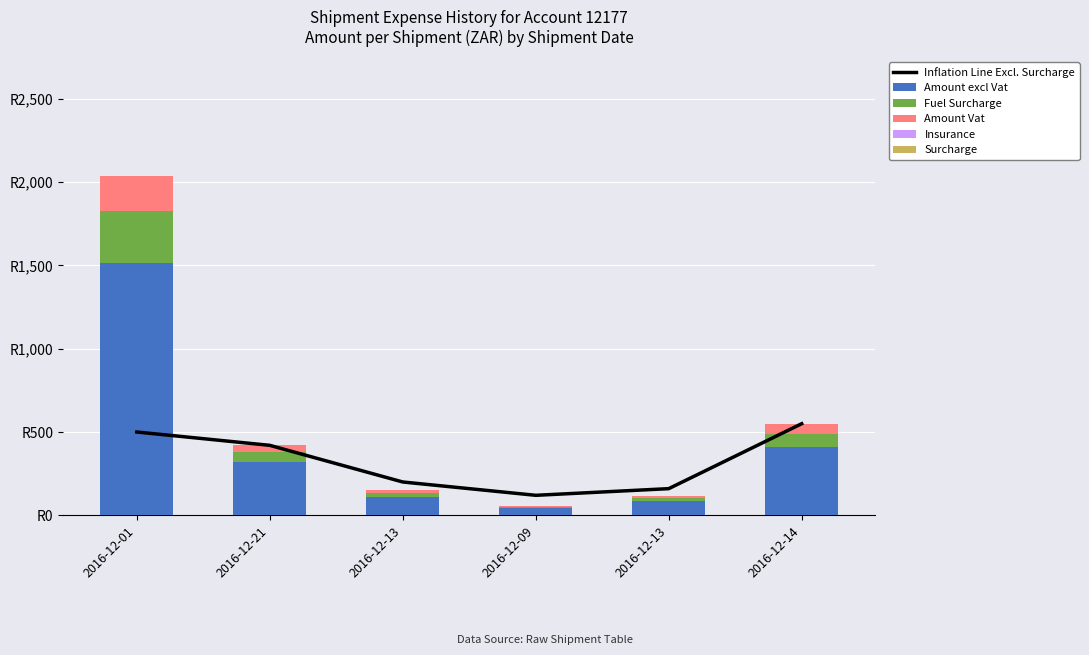

Reading left to right, transcribe all the data shown in this chart.

Inflation Line Excl. Surcharge: 500.0	420.0	200.0	120.0	160.0	550.0
Amount excl Vat: 1517.2	319.0	111.6	42.0	84.1	407.8
Fuel Surcharge: 309.5	59.2	22.9	8.6	17.1	83.0
Amount Vat: 212.4	44.7	15.6	5.9	11.8	57.1
Insurance: 0.0	0.0	0.0	0.0	0.0	0.0
Surcharge: 0.0	0.0	0.0	0.0	0.0	0.0